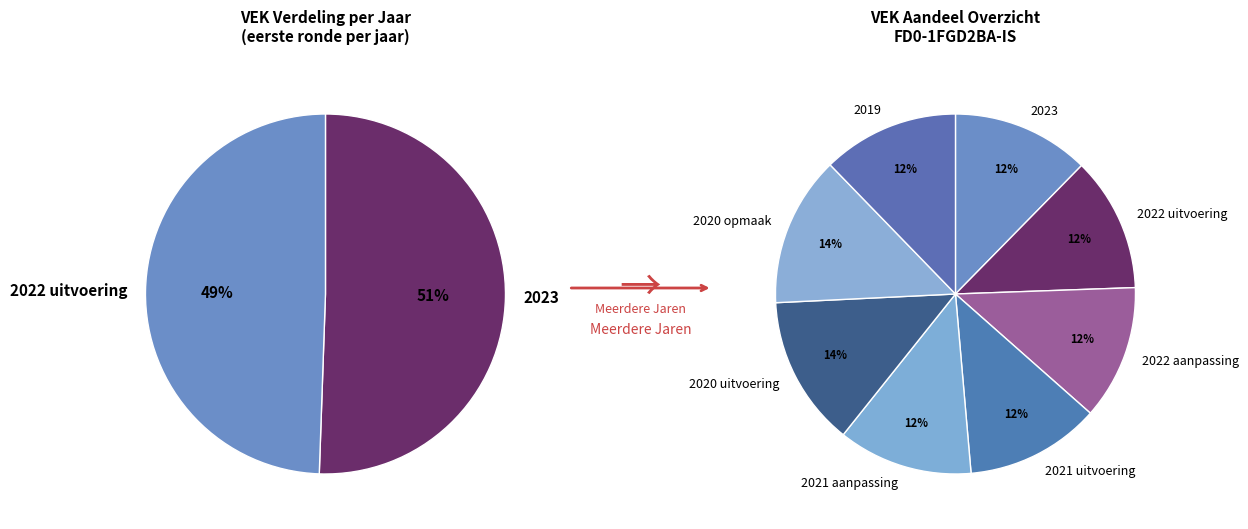

Rank the categories by value from highest to lowest.

2020 opmaak, 2020 uitvoering, 2023, 2019, 2021 aanpassing, 2021 uitvoering, 2022 aanpassing, 2022 uitvoering